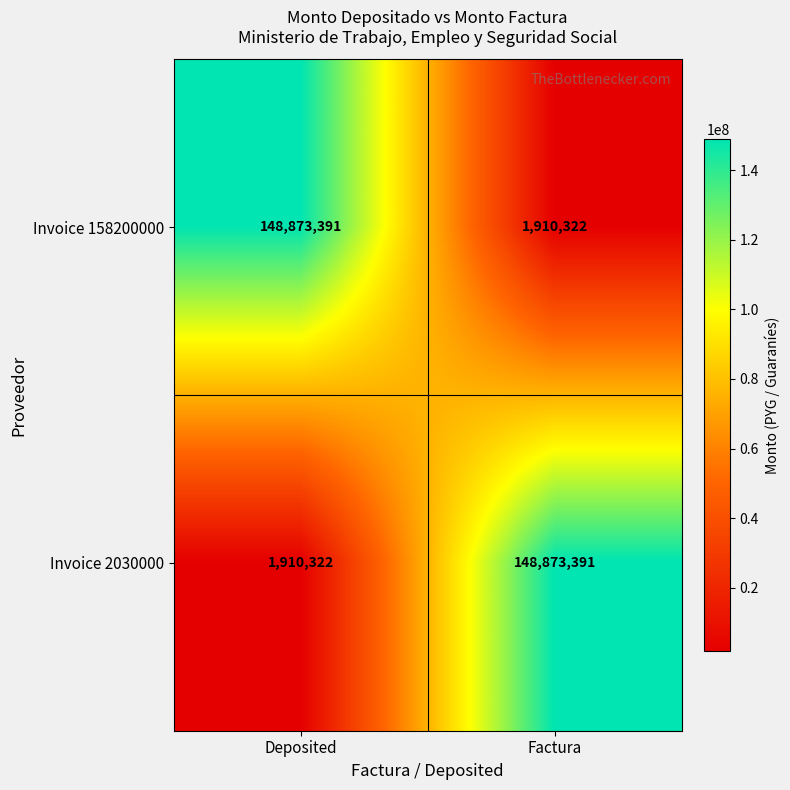

What is the difference between the Invoice 2030000 values at Deposited and Factura?

146963069